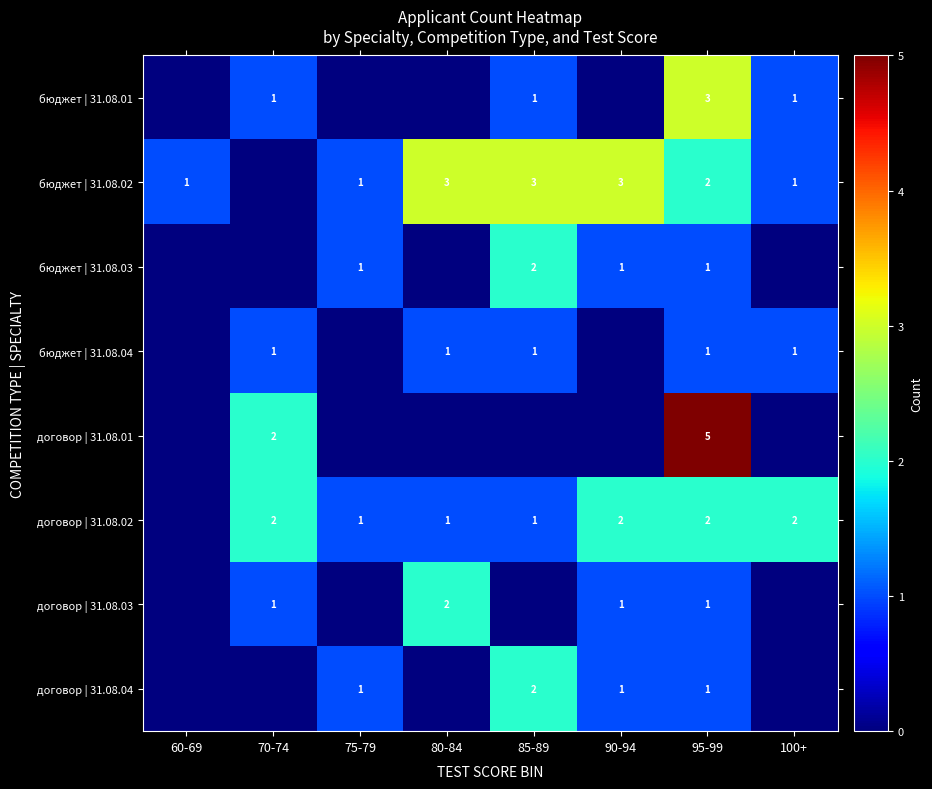

The value of бюджет | 31.08.04 at 95-99 is 2. True or false?

False